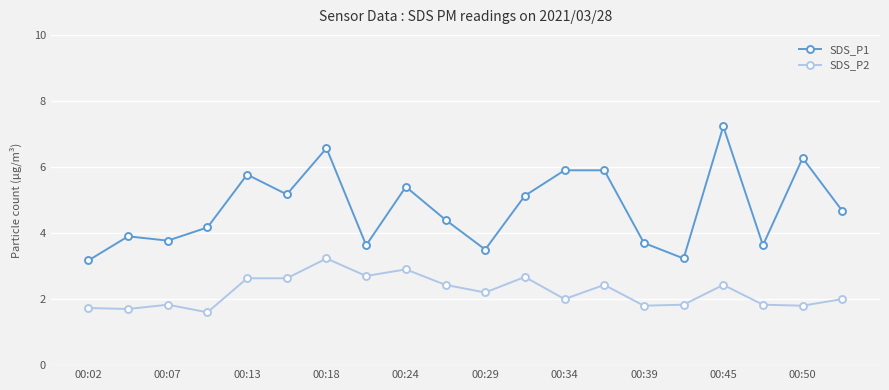

What is the average value of the SDS_P2 series?

2.2